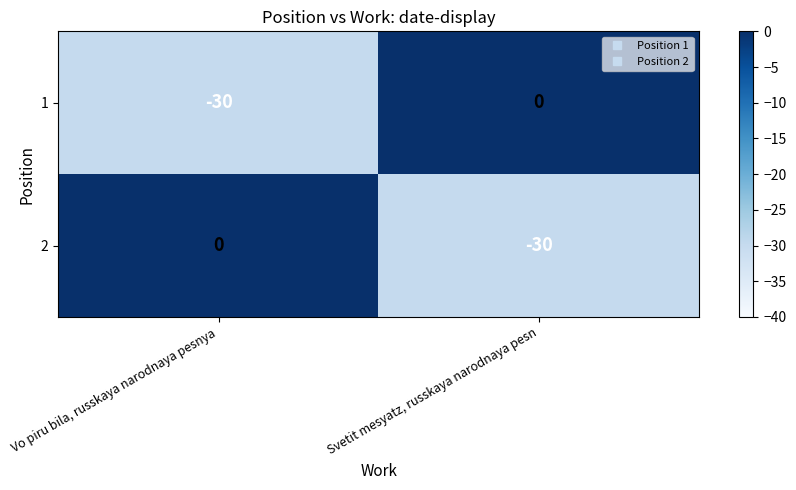

What is the difference between the highest and lowest values at Svetit mesyatz, russkaya narodnaya pesn?

30